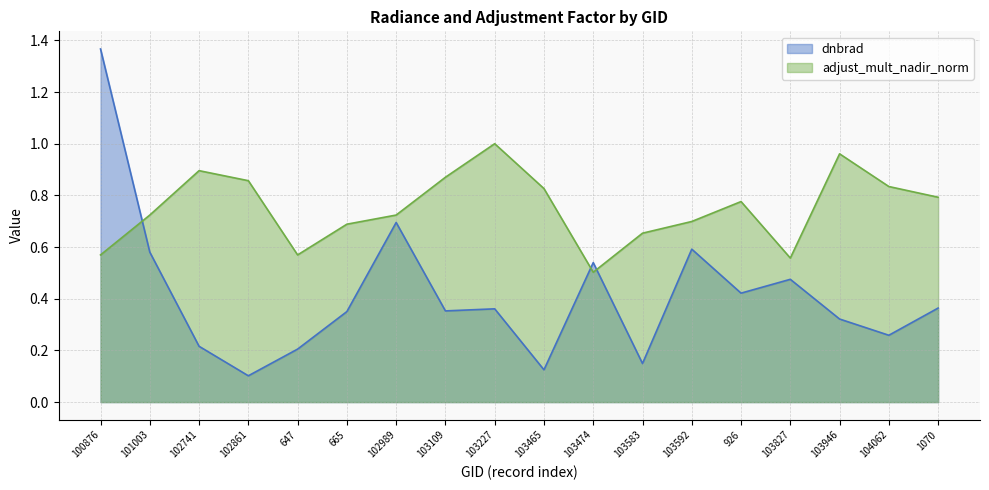

What is the difference between the adjust_mult_nadir_norm values at 665 and 100876?

0.1